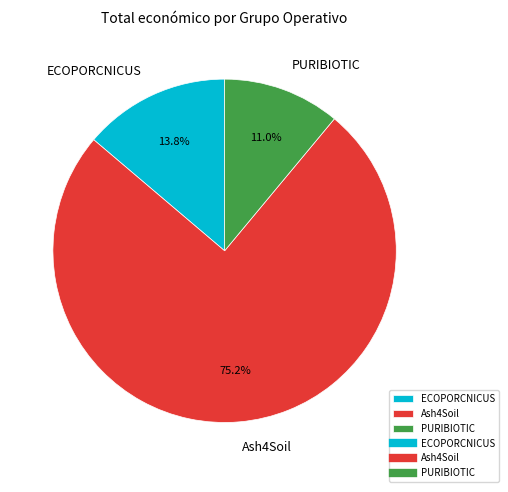

To the nearest percent, what is the difference between the largest and smallest slice percentages?

64%